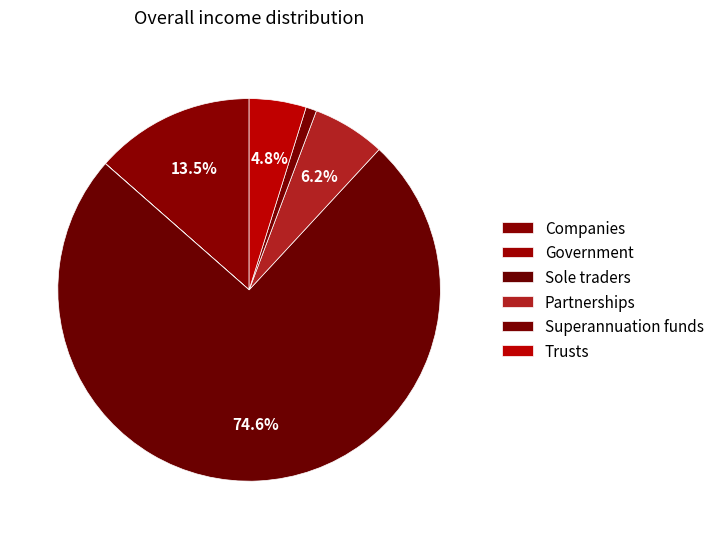

Count the number of slices in the pie.

6